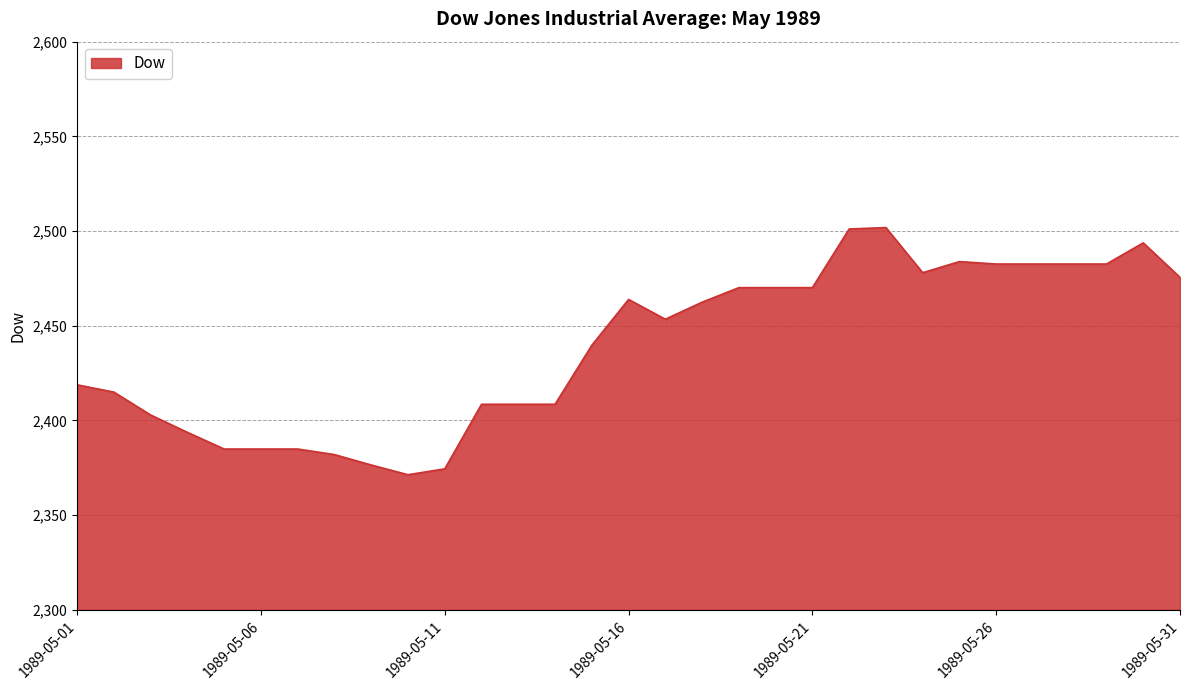

What is the smallest value displayed?

2371.3